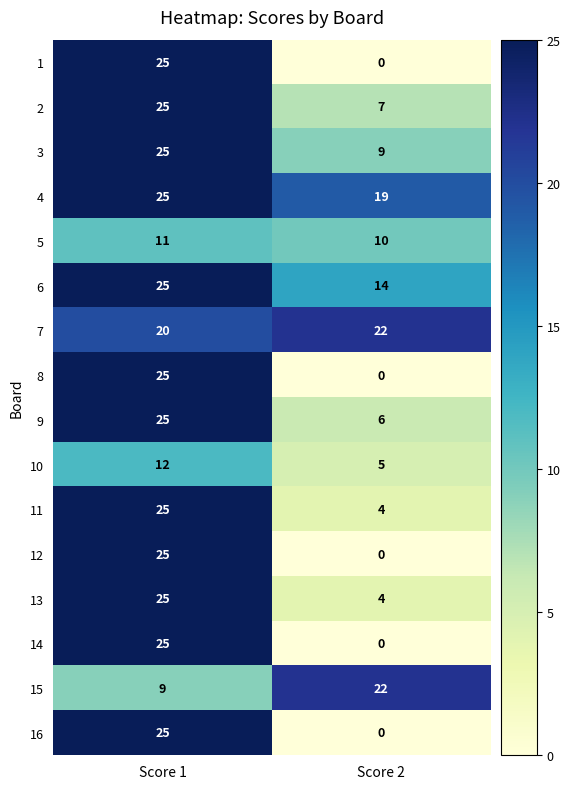

Which category has the highest value across all series?

Score 1